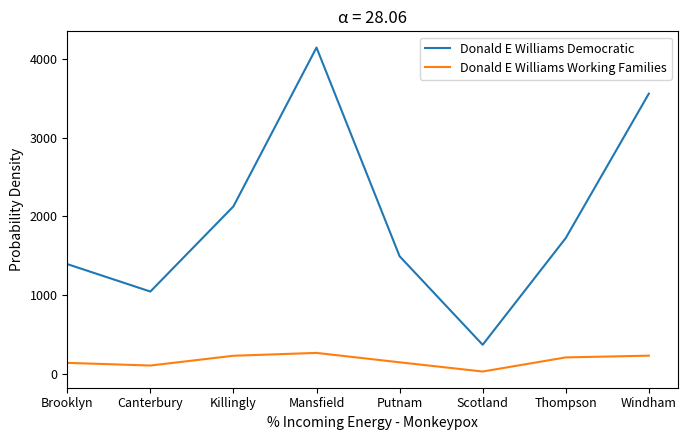

Is it true that Donald E Williams Democratic equals 2526 at Mansfield?

False